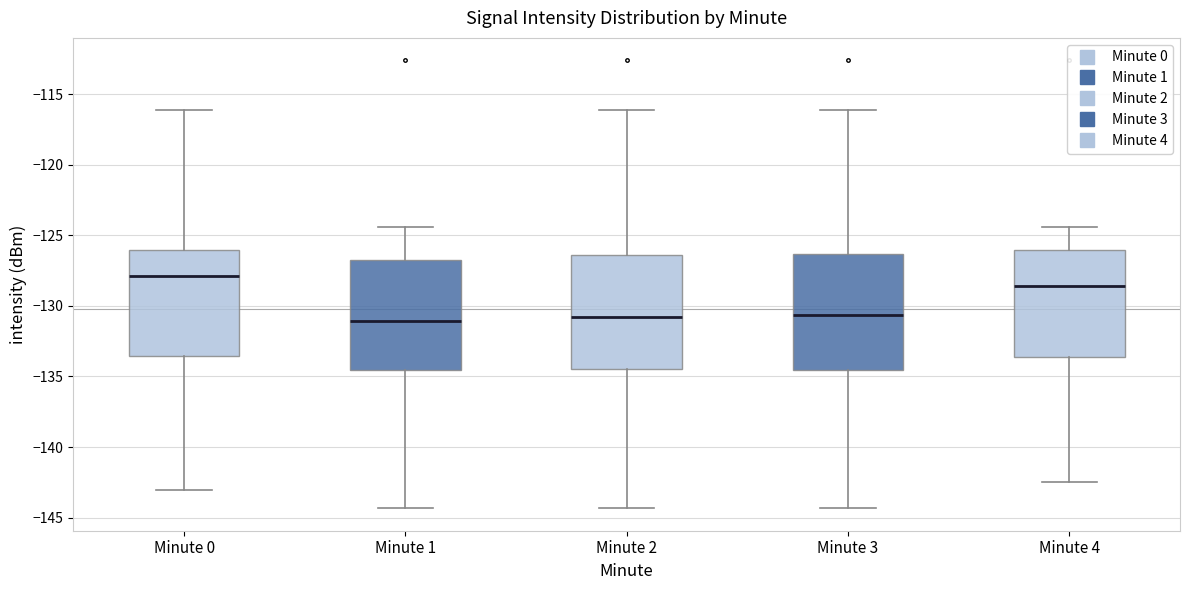

Reading left to right, read every box against the y-axis: the position of its median line, the range the box covers, and the ends of its whiskers. The values are not printed on the chart, so give them approximately, as read against the axis.

Minute 0: median -128.0, box -133.5 to -126.0, whiskers -143.0 to -116.0
Minute 1: median -131.0, box -134.5 to -127.0, whiskers -144.5 to -124.5
Minute 2: median -131.0, box -134.5 to -126.5, whiskers -144.5 to -116.0
Minute 3: median -130.5, box -134.5 to -126.5, whiskers -144.5 to -116.0
Minute 4: median -128.5, box -133.5 to -126.0, whiskers -142.5 to -124.5